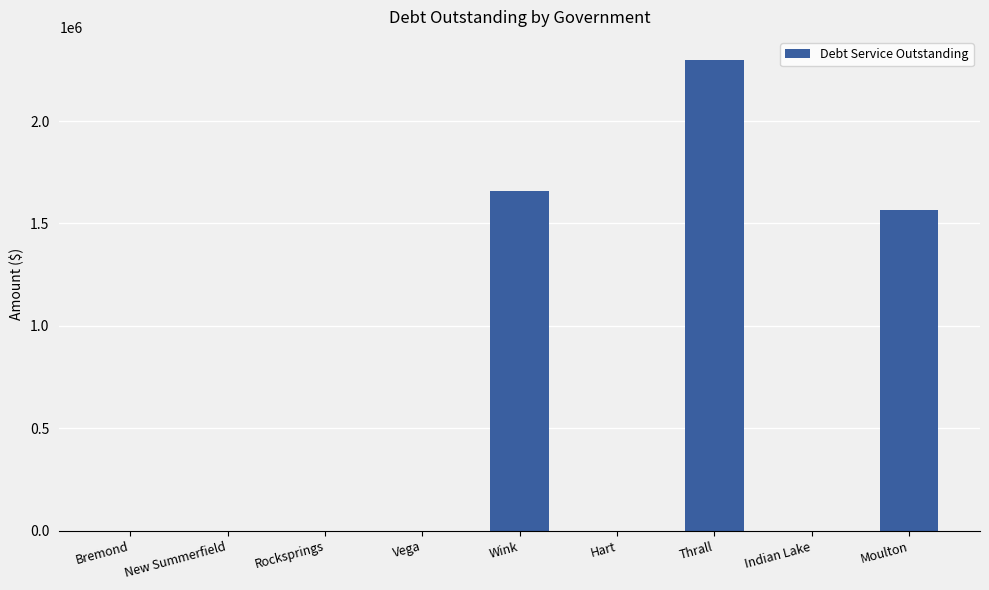

True or false: the data shows 0 at Rocksprings.

True